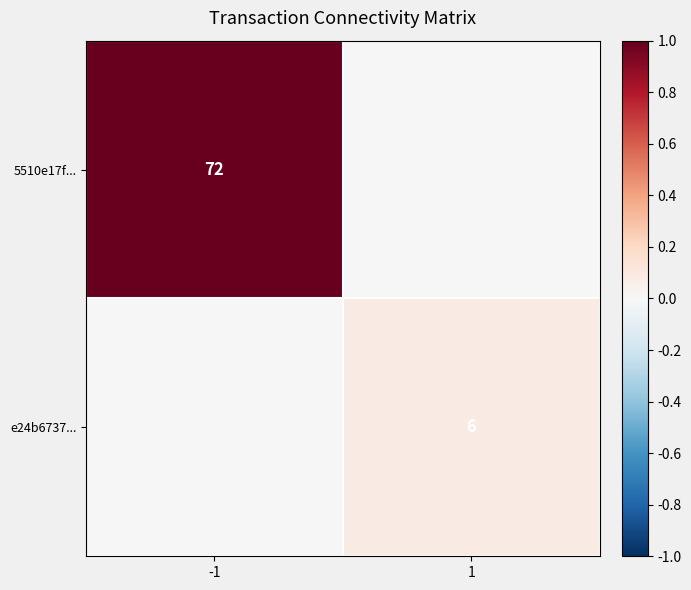

The 5510e17f... series shows 72 at -1. True or false?

True